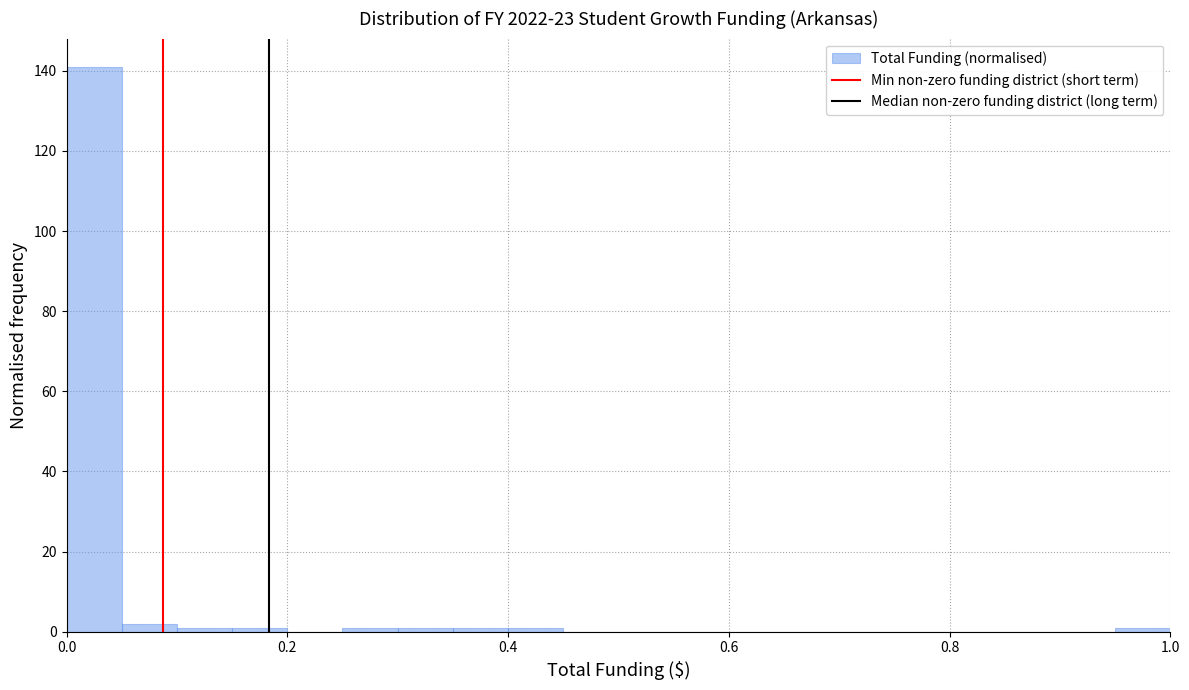

Read against the x-axis, roughly where is the centre of the tallest bar?

0.02